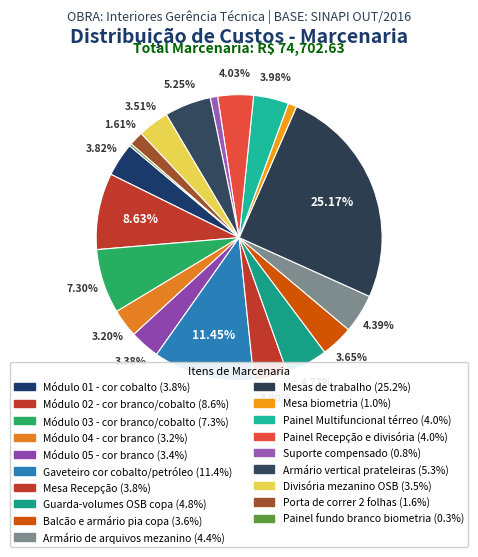

Is it true that Painel Multifuncional térreo is 1% of the pie?

False